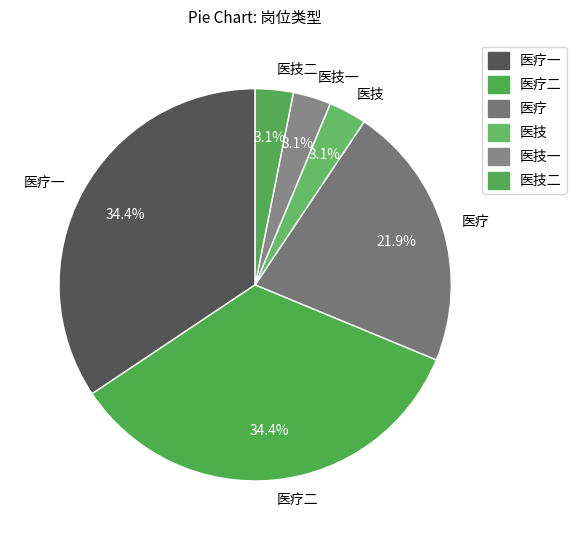

What percentage is the 医疗二 slice, to the nearest percent?

34%